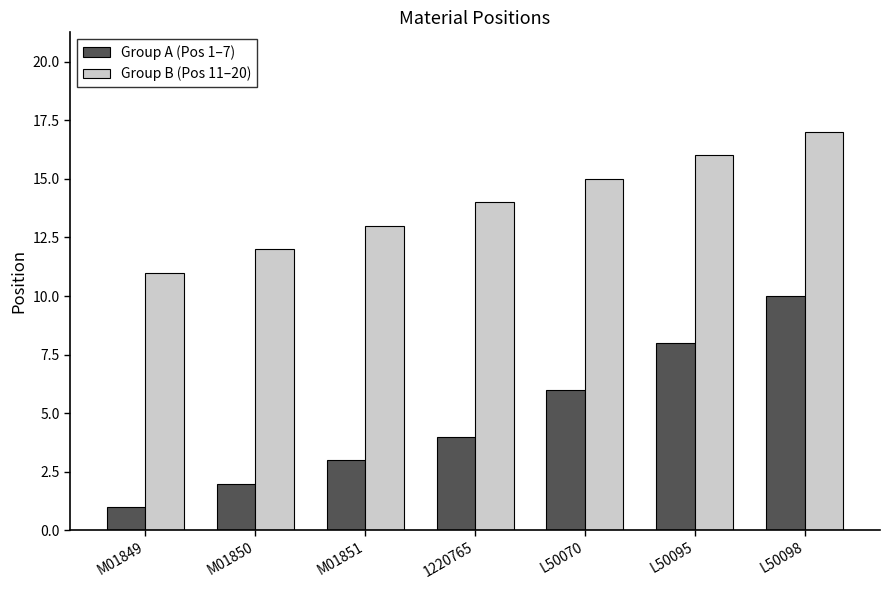

Which series has the largest range (max minus min)?

Group A (Pos 1–7)